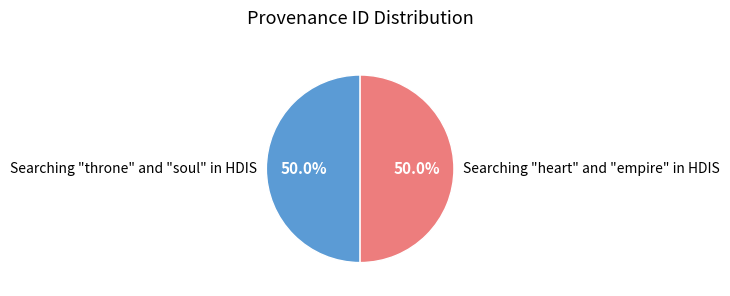

Is it true that Searching "throne" and "soul" in HDIS is 50% of the pie?

True